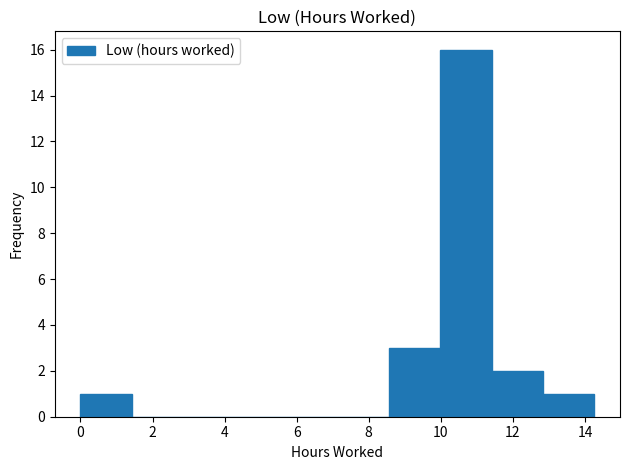

Which range on the x-axis has the tallest bar?

10.0 to 11.4